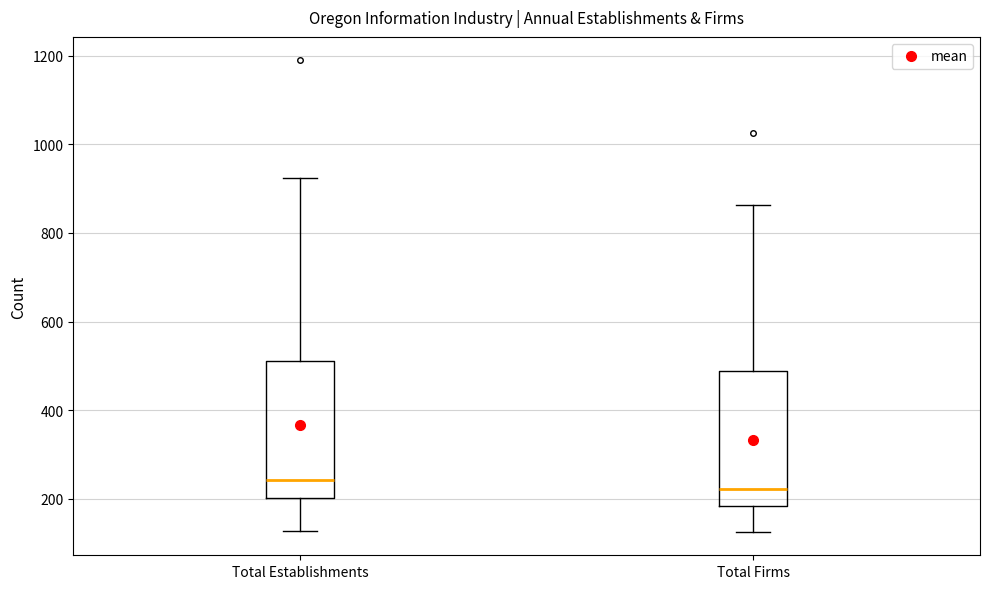

Where does the lower whisker of the box for Total Firms end on the y-axis? The values are not printed on the chart, so give them approximately, as read against the axis.

120